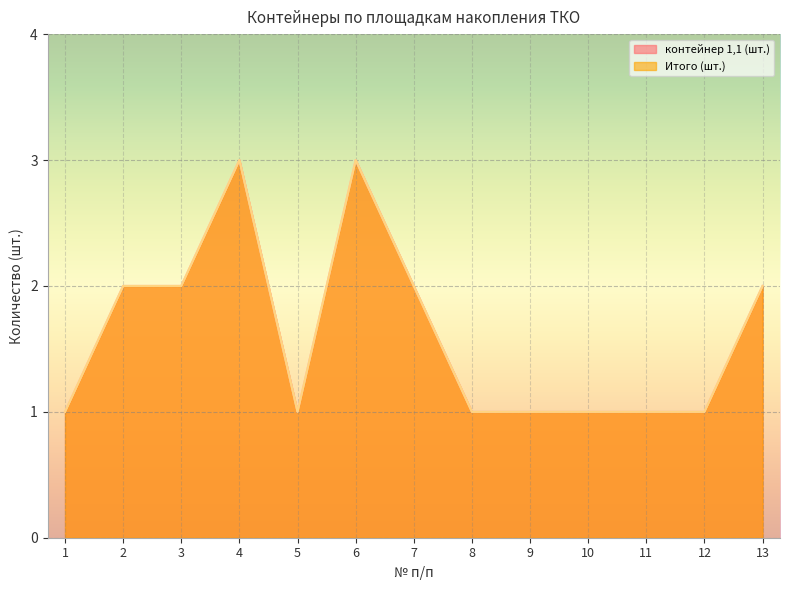

What is the minimum value shown in the chart?

1